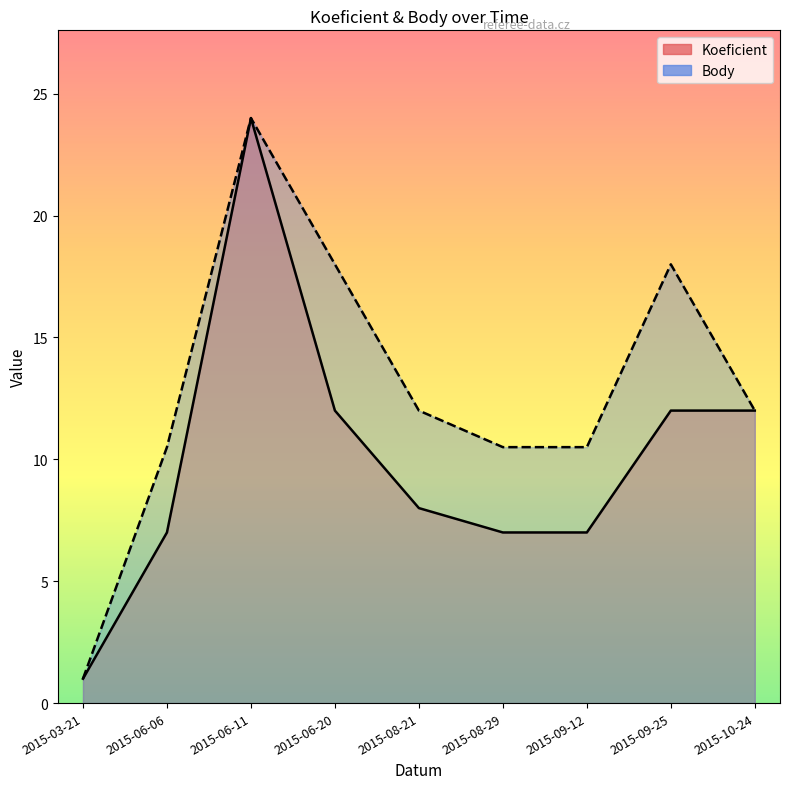

What is the average value of the Body series?

12.9